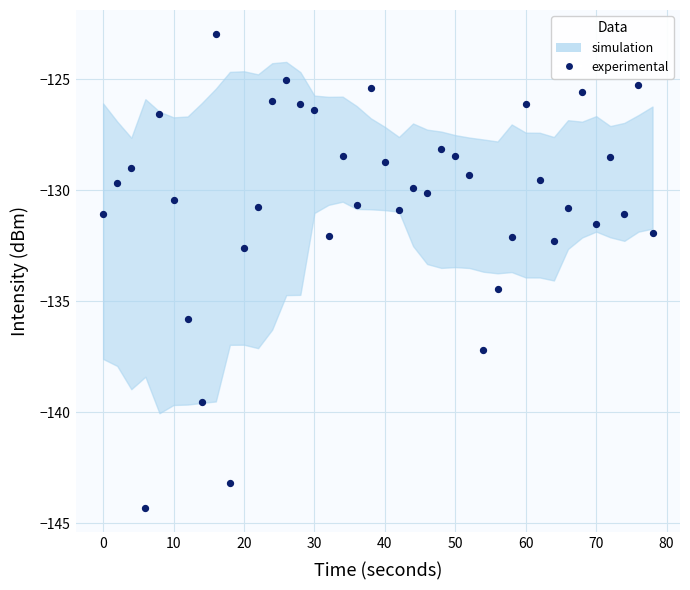

What Y value in the scatter plot is closest to -133?

-132.6